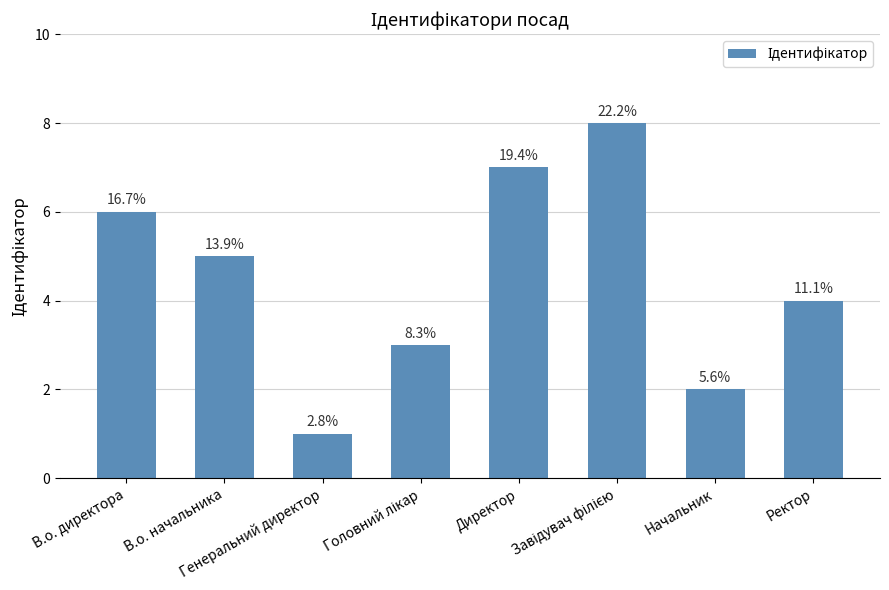

Does the chart contain any negative values?

No